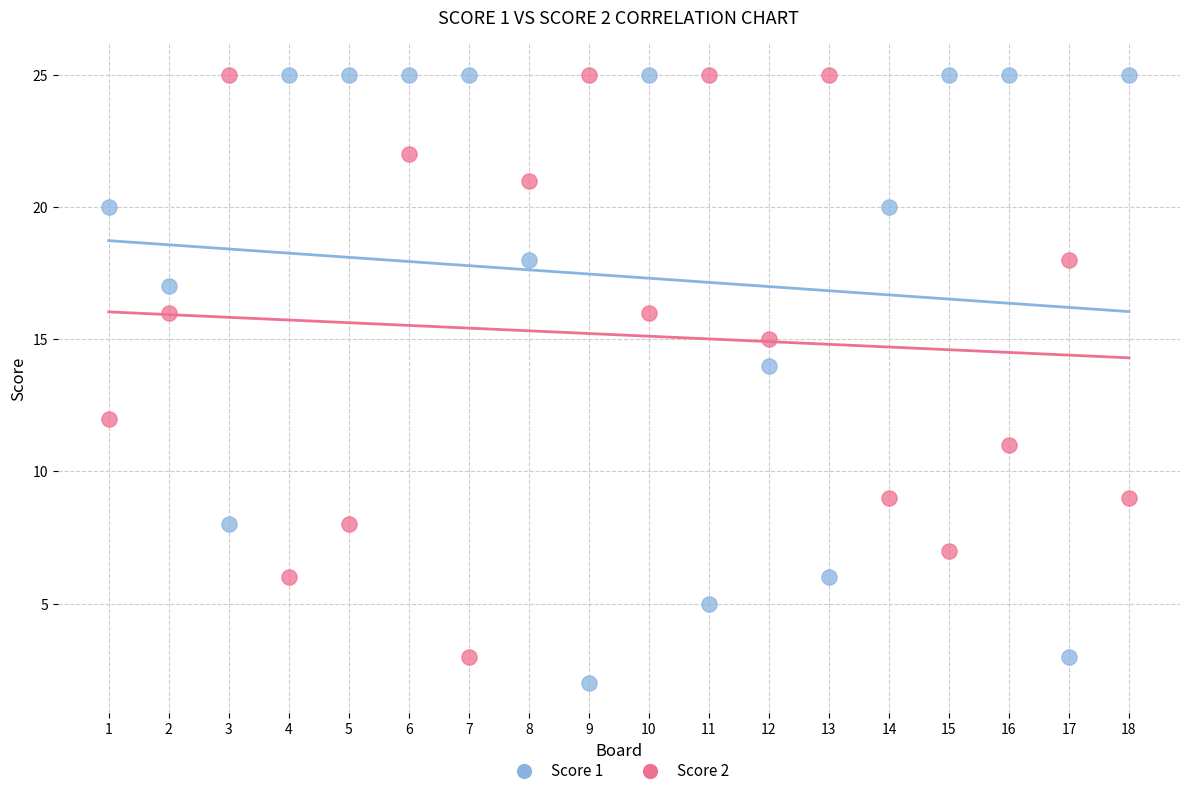

Across all data points, what is the range of X values (max minus min)?

17